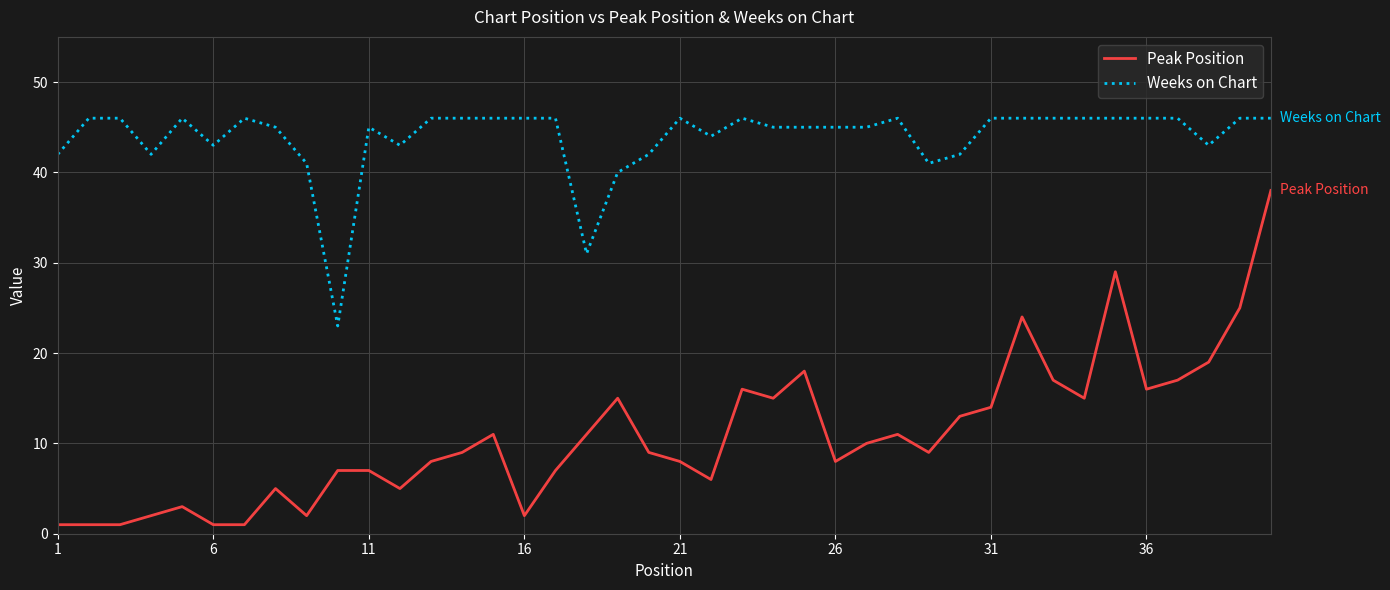

True or false: Peak Position and Weeks on Chart cross at least once.

False